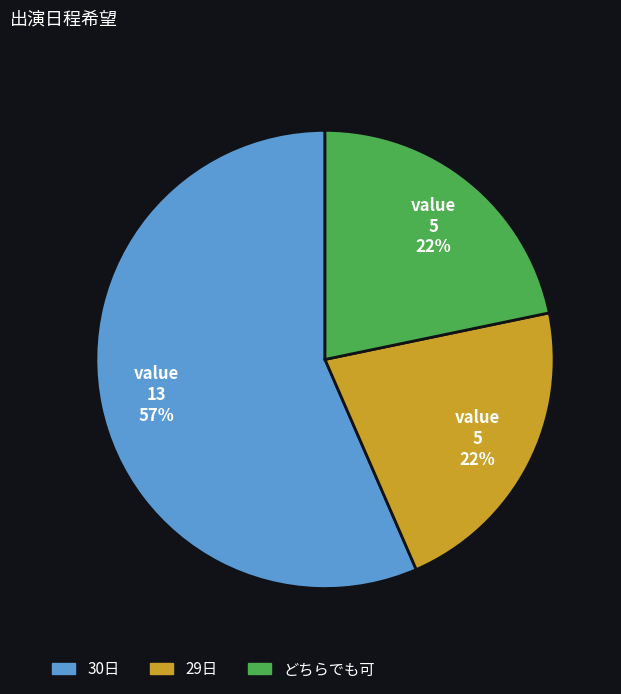

Which slice is the largest?

30日